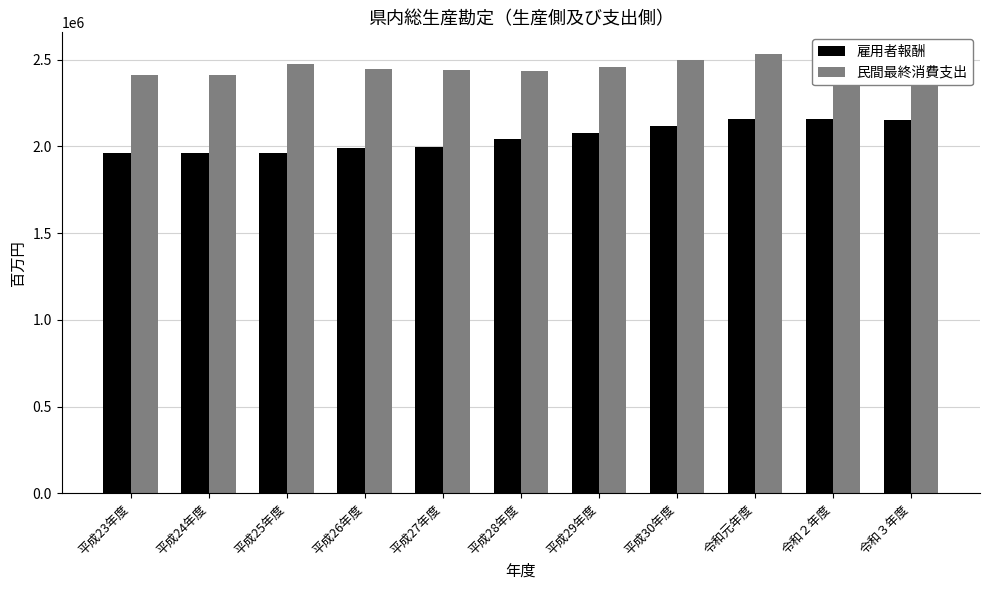

Is the value of 民間最終消費支出 at 平成26年度 greater than the value of 雇用者報酬 at 平成26年度?

Yes